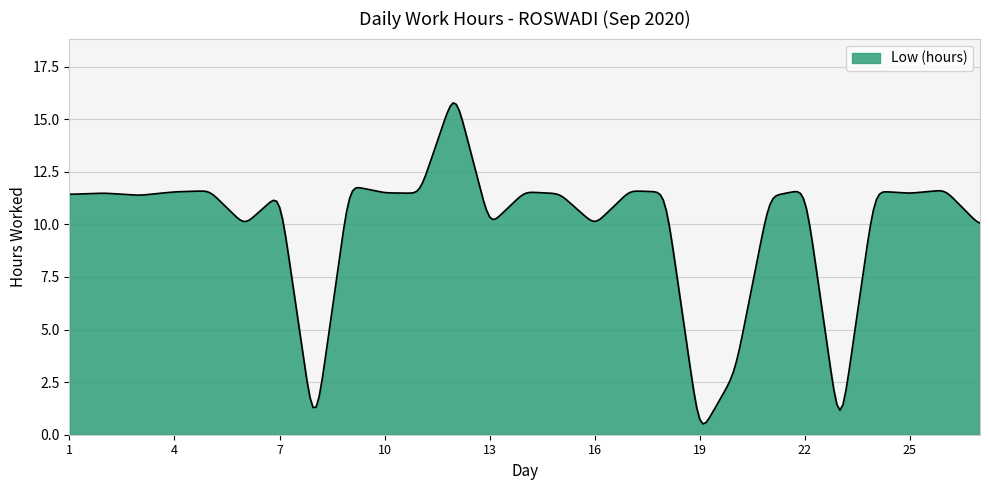

What is the maximum value shown in the chart?

15.8